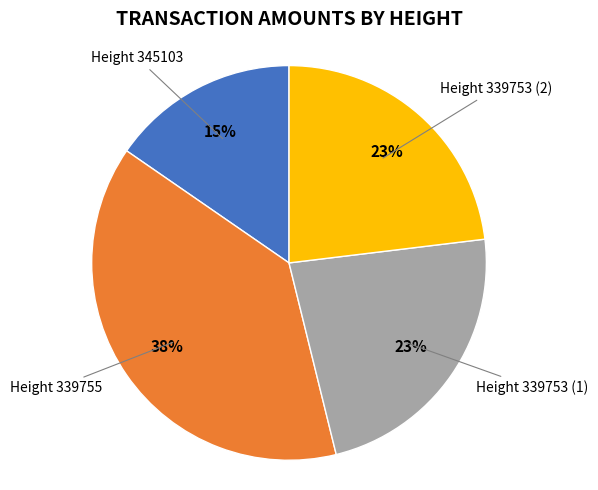

Do Height 339755 and Height 339753 (2) together represent more than half of the pie?

Yes